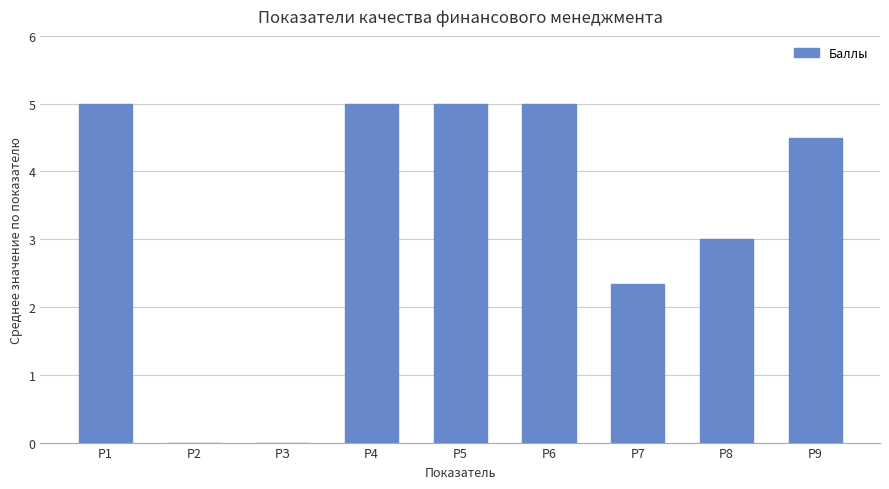

How many distinct data groups are displayed?

1